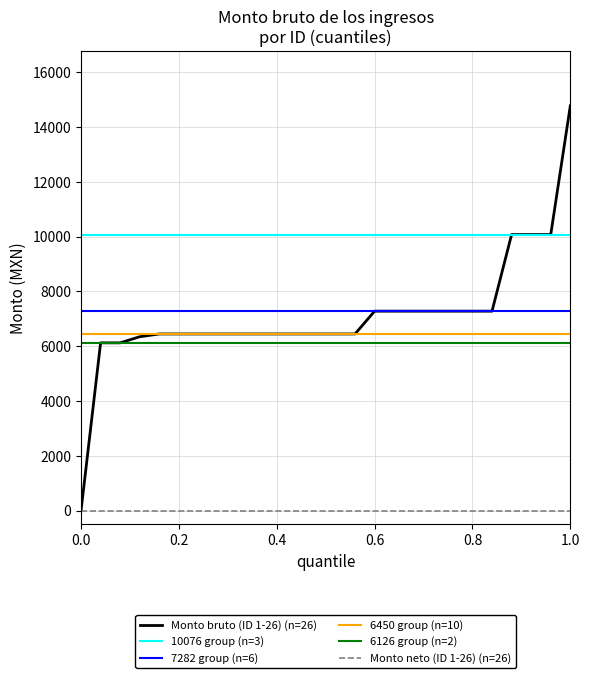

At which category does the chart reach its peak across all series?

1